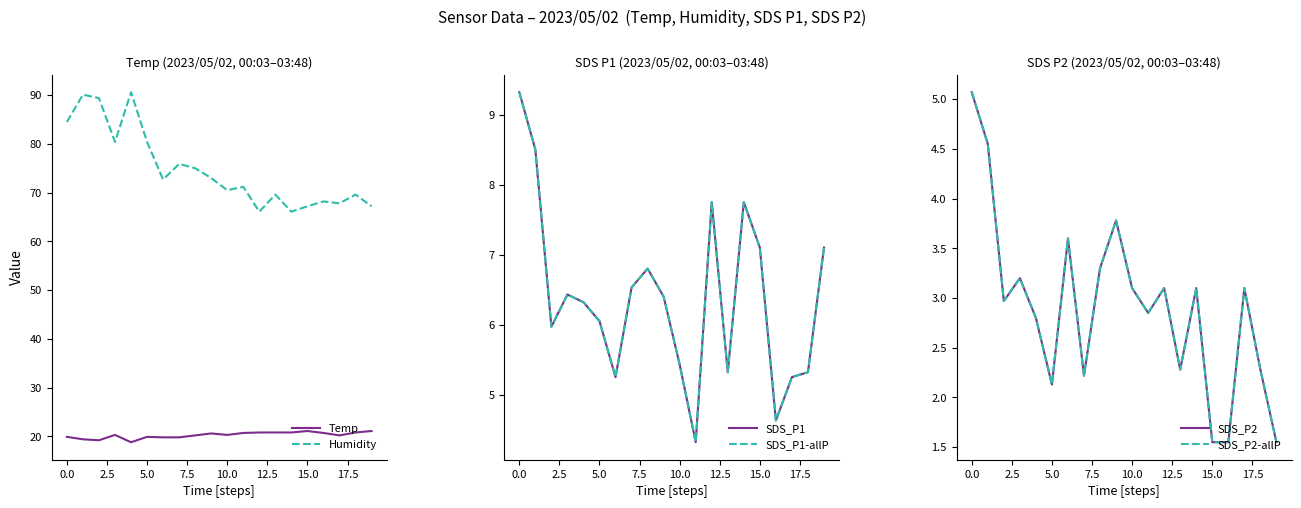

Does the chart display data point markers on the line(s)?

No